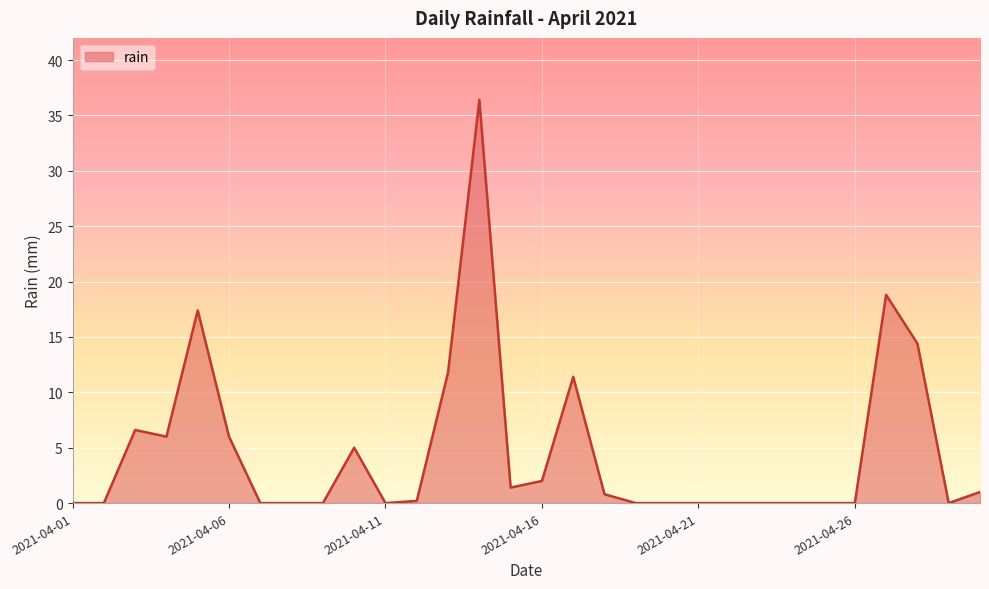

What is the difference between the maximum and minimum values?

36.4